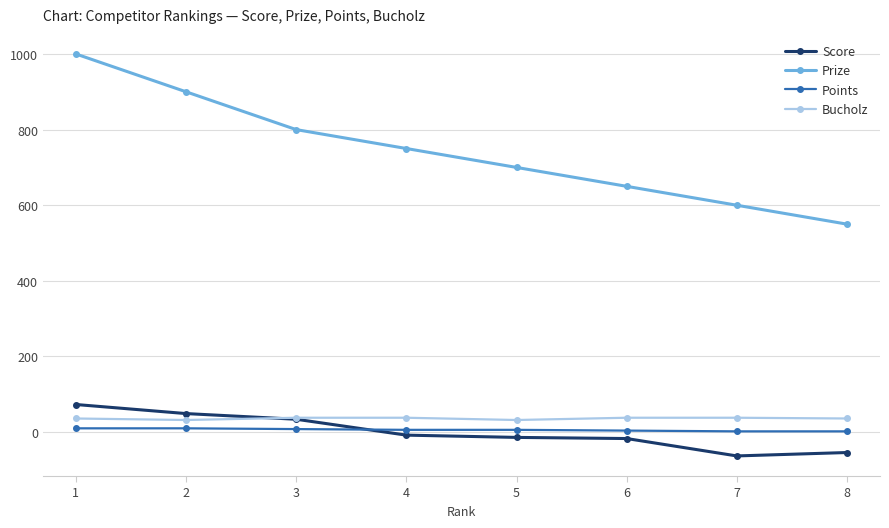

How many data points does each series have?

8